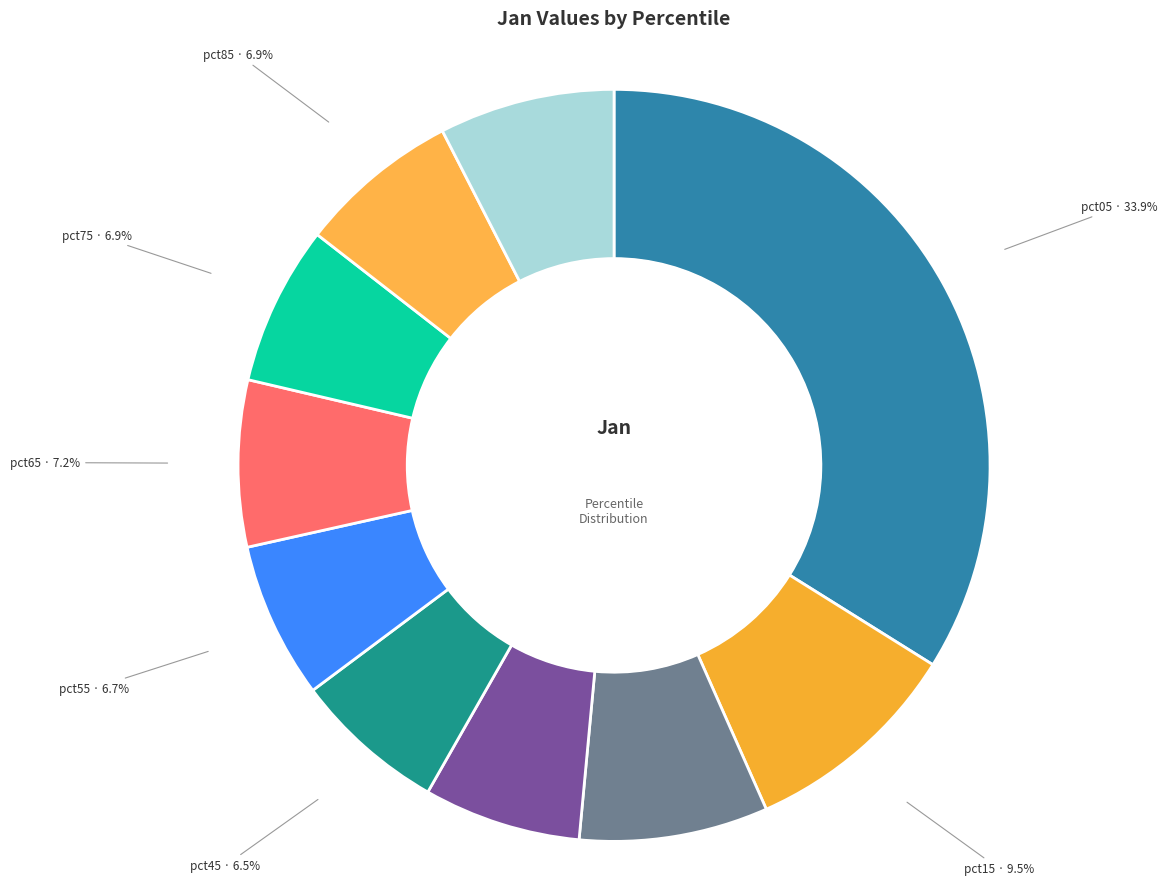

Between pct45 and pct25, which is larger?

pct25